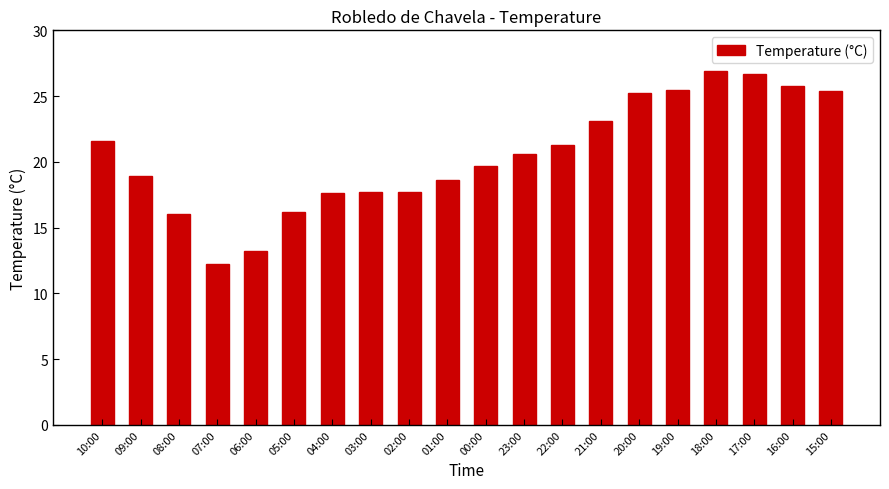

What is the change in value from 07:00 to 17:00?

+14.5